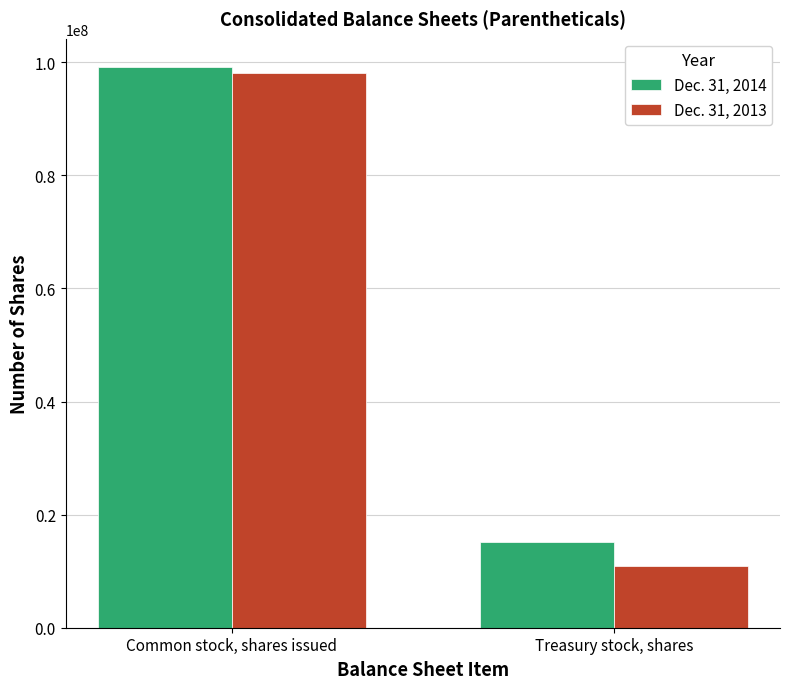

What value does the Dec. 31, 2013 series have at Treasury stock, shares?

10832845